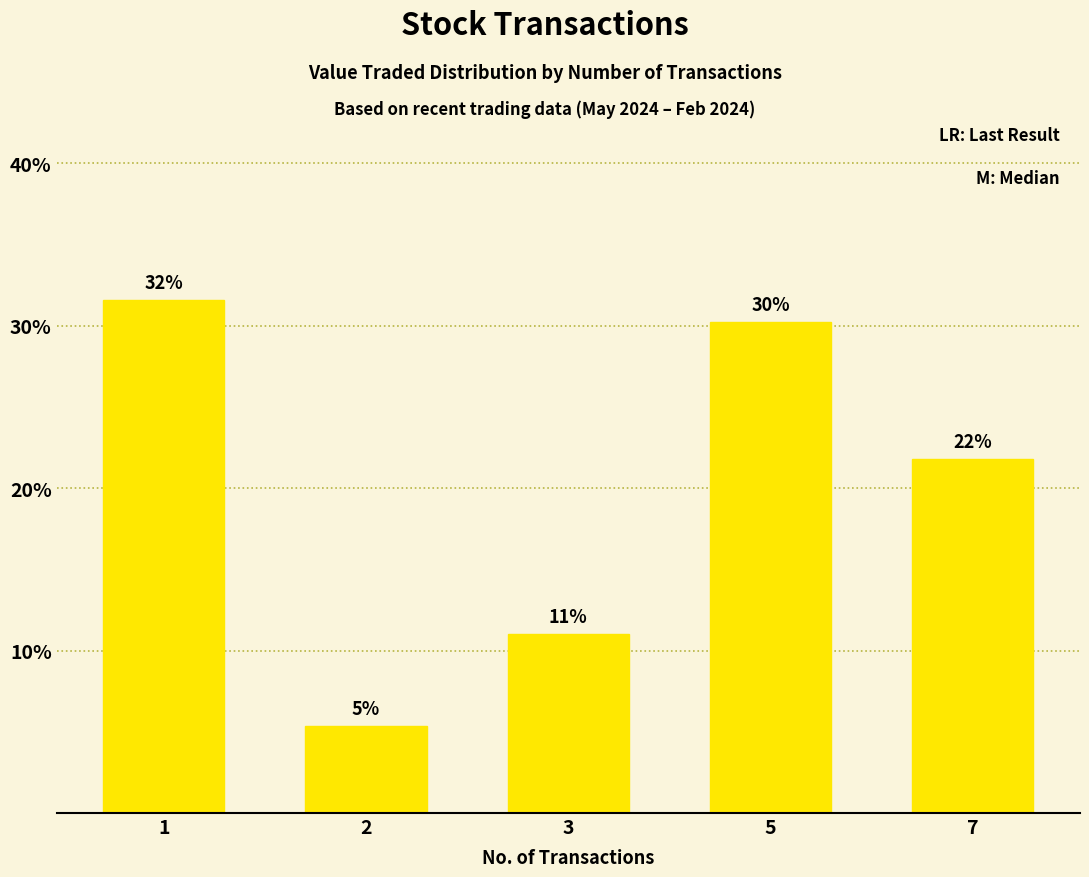

Are the bars horizontal?

No